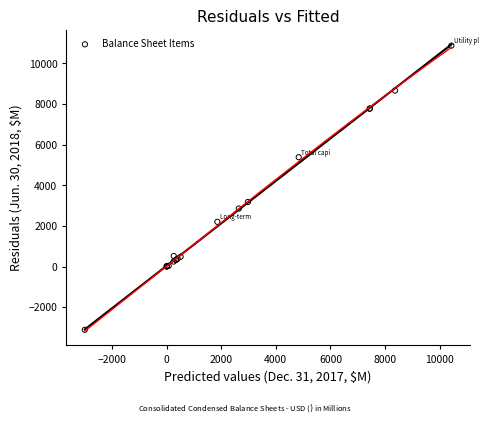

What Y value in the scatter plot is closest to 3885?

3182